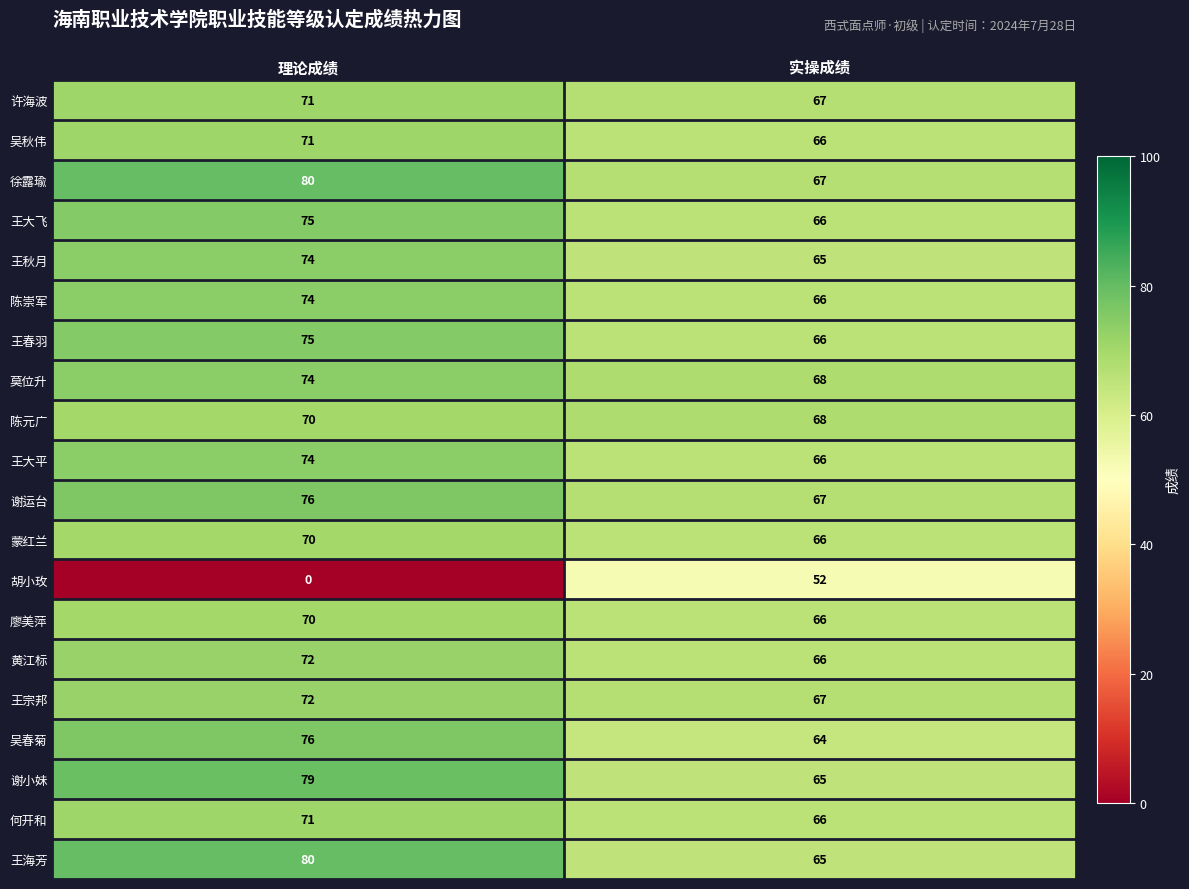

Between 理论成绩 and 实操成绩, which series saw the biggest shift?

胡小玫